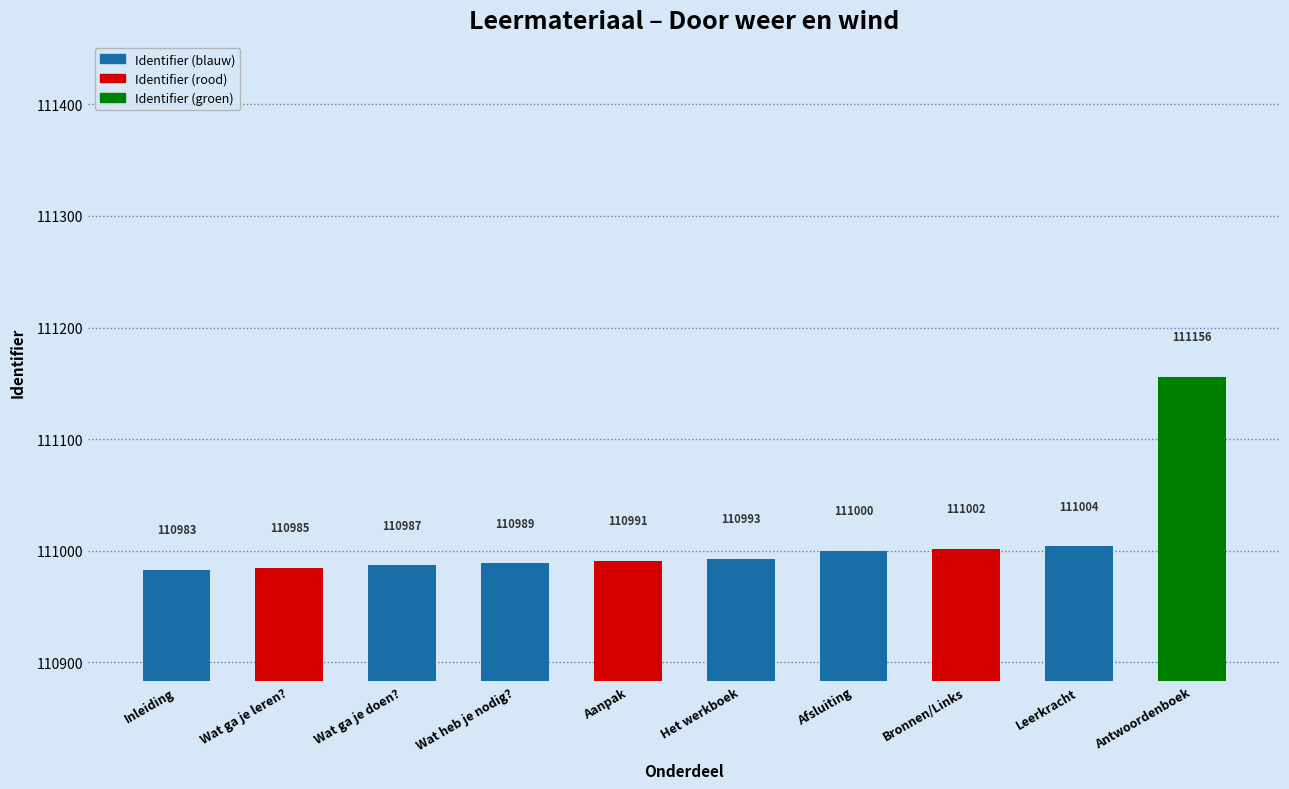

Reading left to right, what are all the values shown in this chart?

Inleiding=110983	Wat ga je leren?=110985	Wat ga je doen?=110987	Wat heb je nodig?=110989	Aanpak=110991	Het werkboek=110993	Afsluiting=111000	Bronnen/Links=111002	Leerkracht=111004	Antwoordenboek=111156